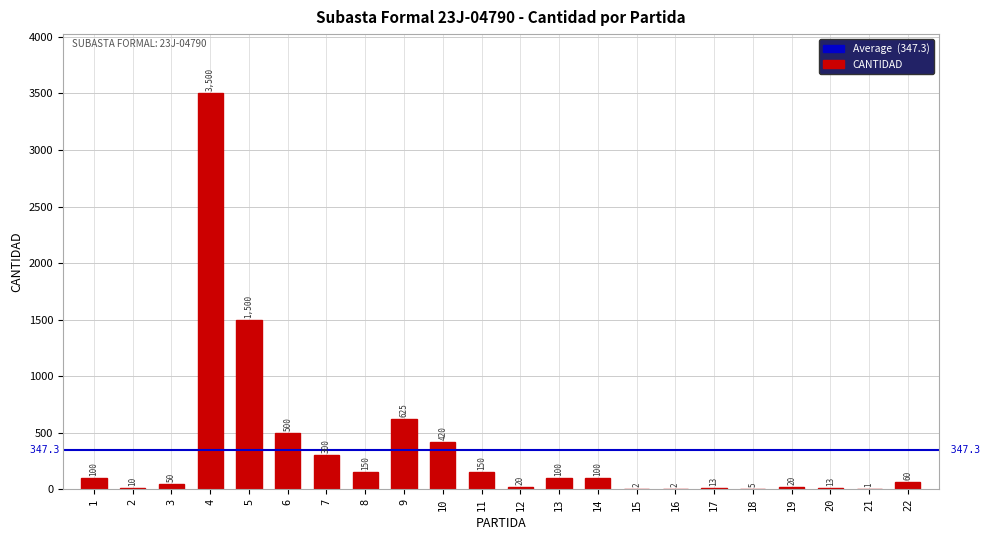

What is the sum of all values?

7641